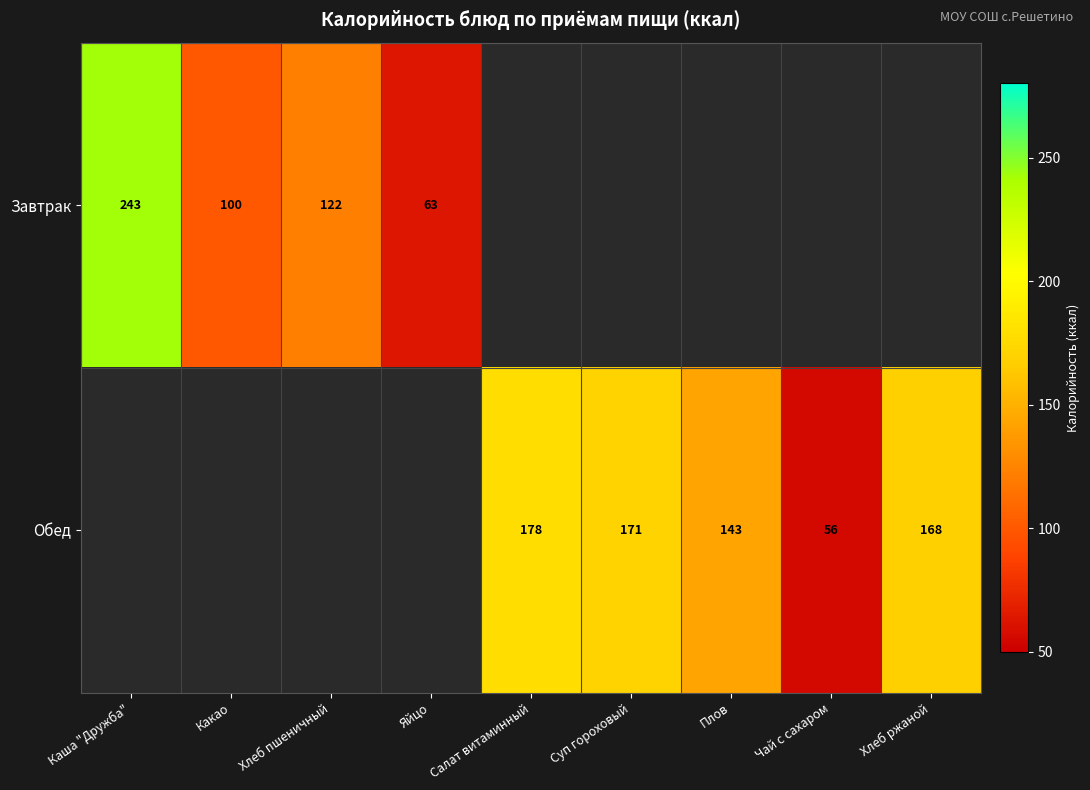

The value of Обед at Суп гороховый is 223. True or false?

False